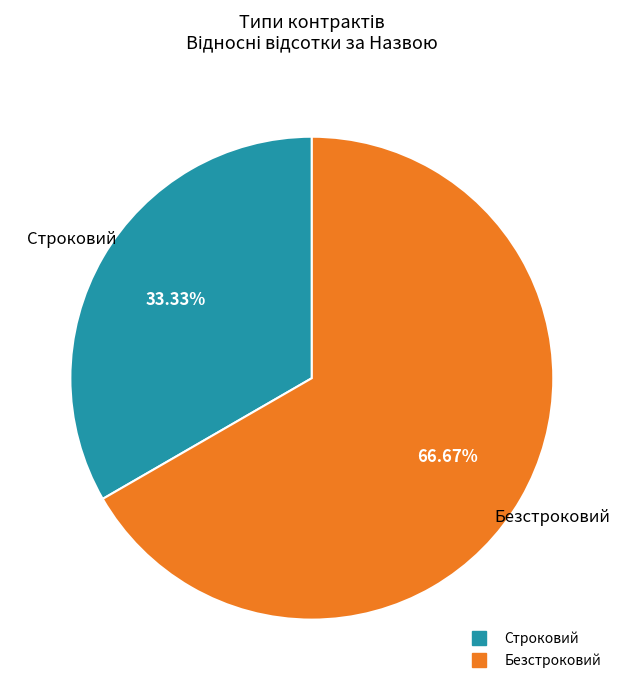

Which slice is the smallest?

Строковий